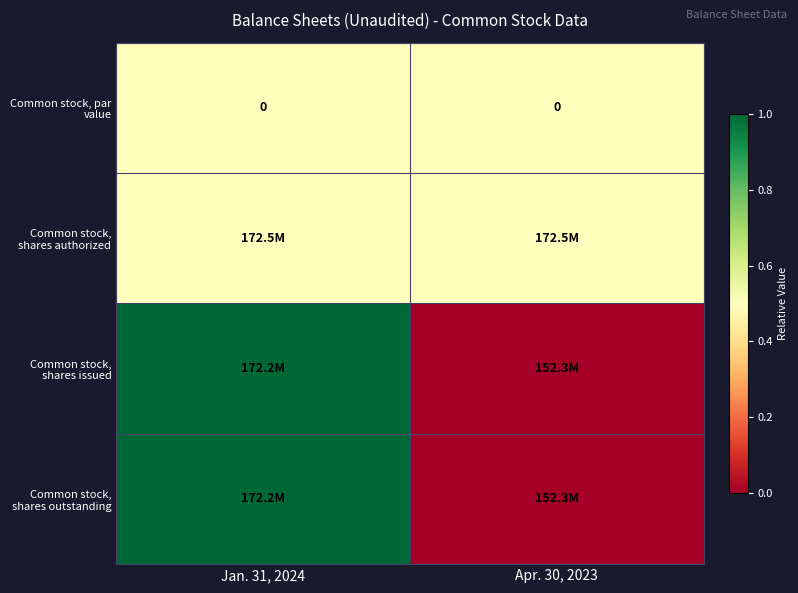

Is it true that Common stock, par value equals 0.0 at Jan. 31, 2024?

True